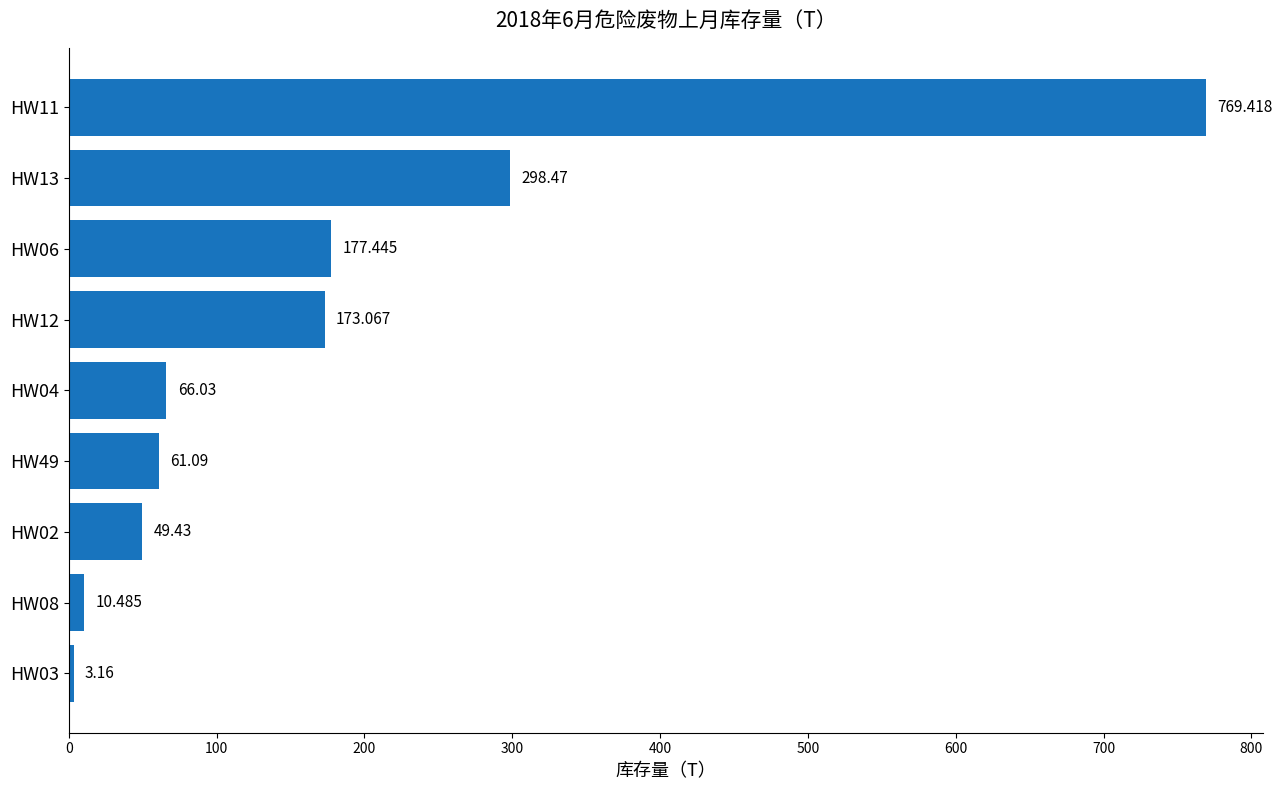

Count the number of values greater than 66.

5